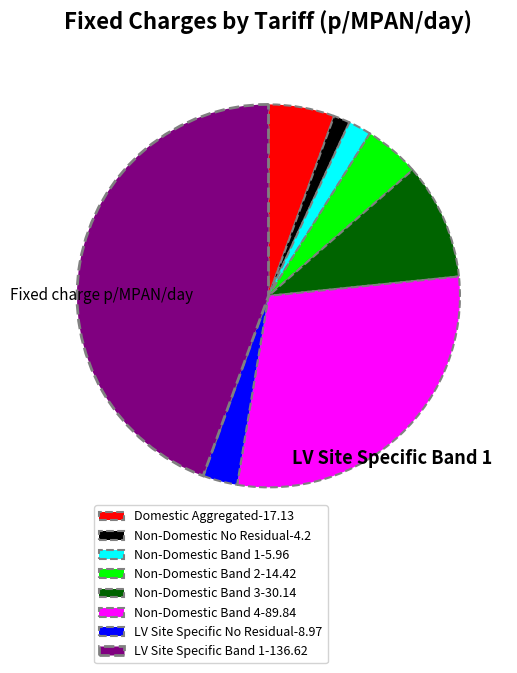

Does Domestic Aggregated represent more than half of the total?

No